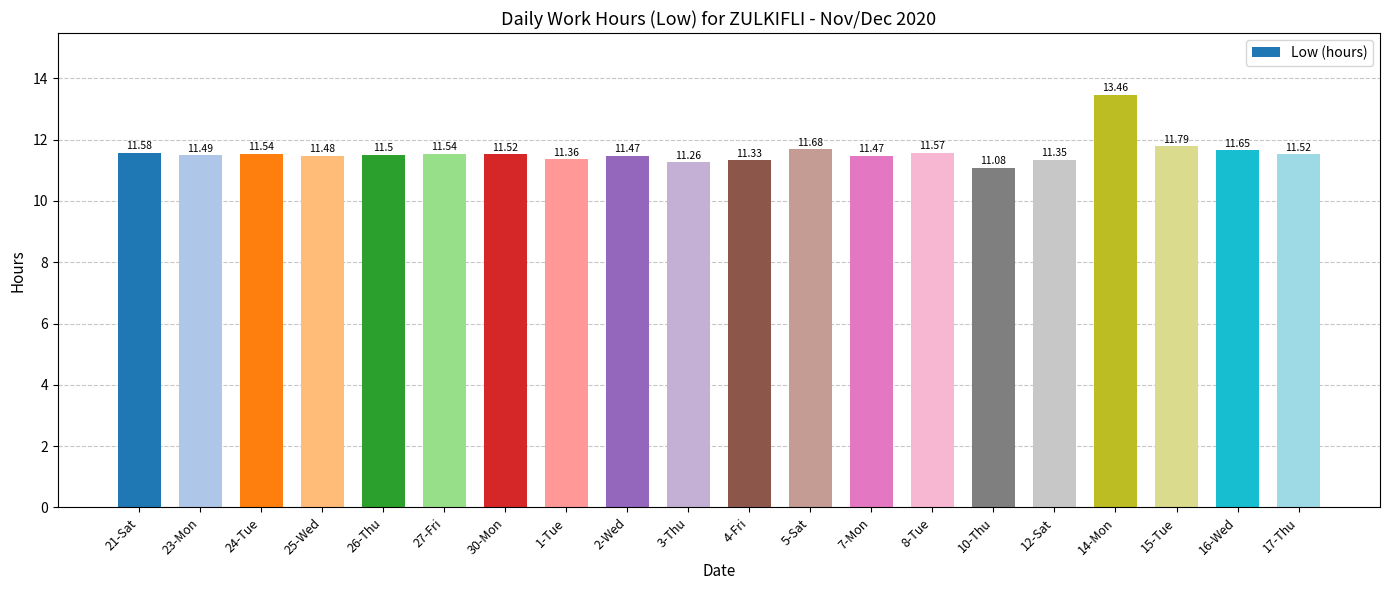

What is the difference between the second highest and second lowest values?

0.5